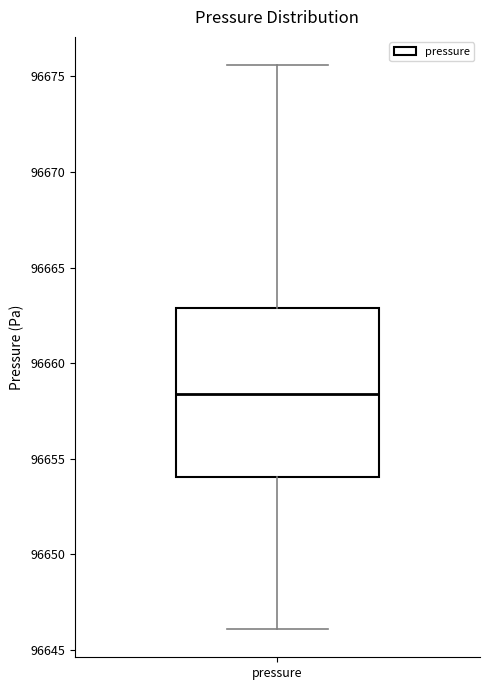

Transcribe this box plot: give where the median line is, the range the box spans, and where the two whiskers end, as read against the y-axis. The values are not printed on the chart, so give them approximately, as read against the axis.

median 96658.5, box 96654.0 to 96663.0, whiskers 96646.0 to 96675.5